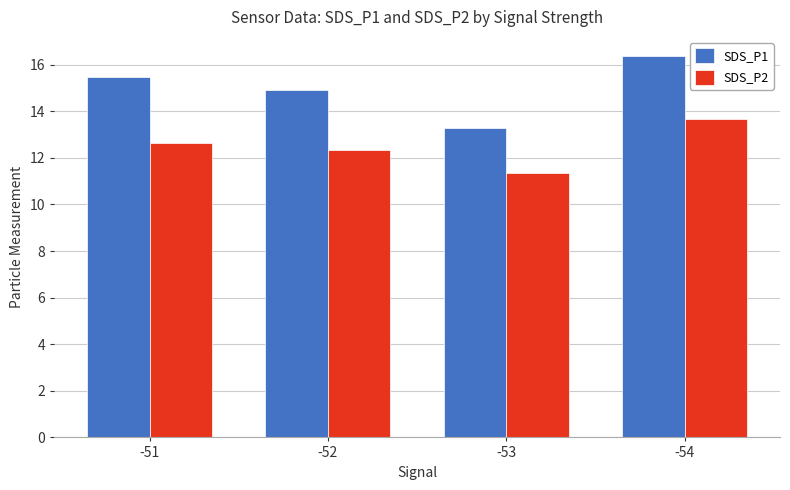

How many bars are there in total?

8